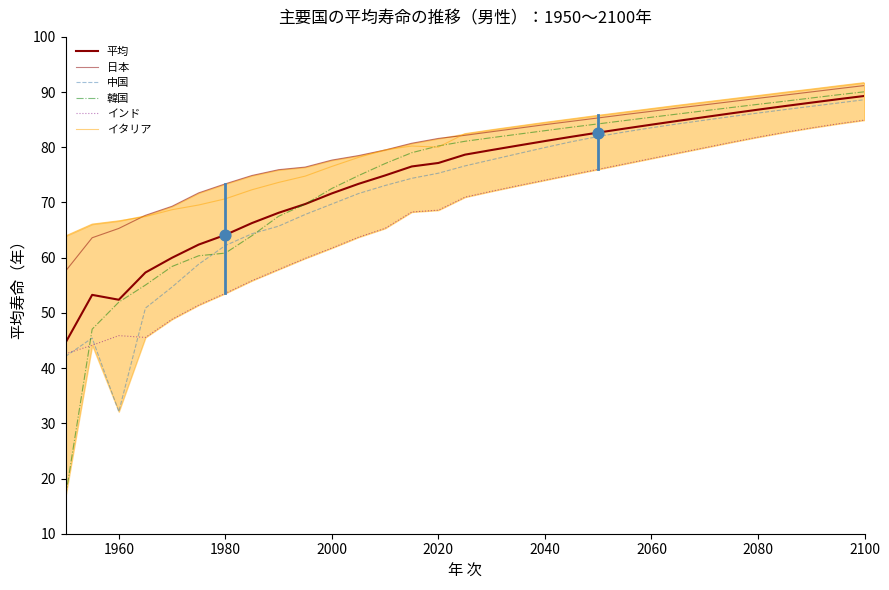

What are all the series names shown in the legend?

平均, 日本, 中国, 韓国, インド, イタリア